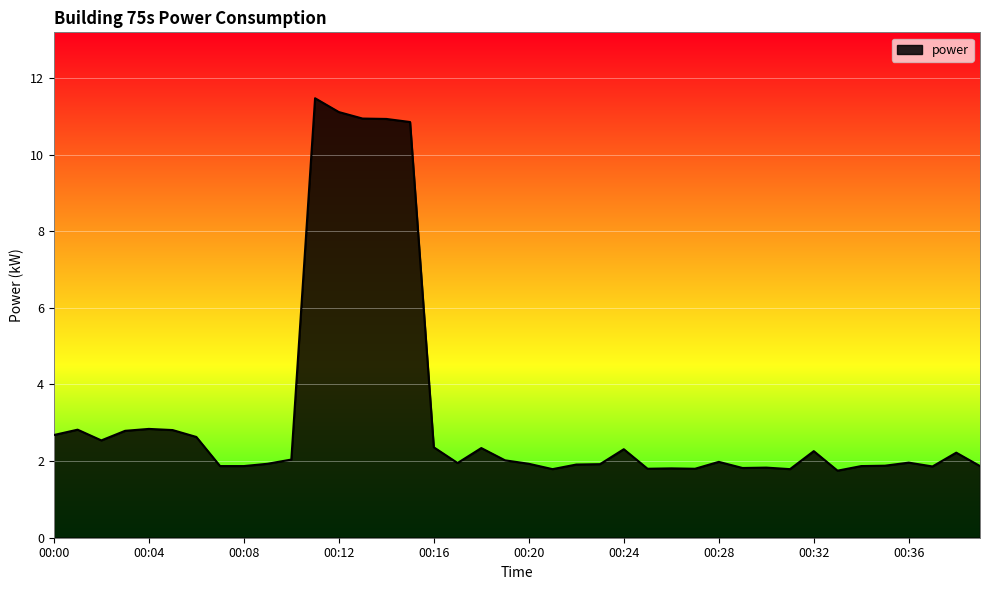

What is the minimum value shown in the chart?

1.8